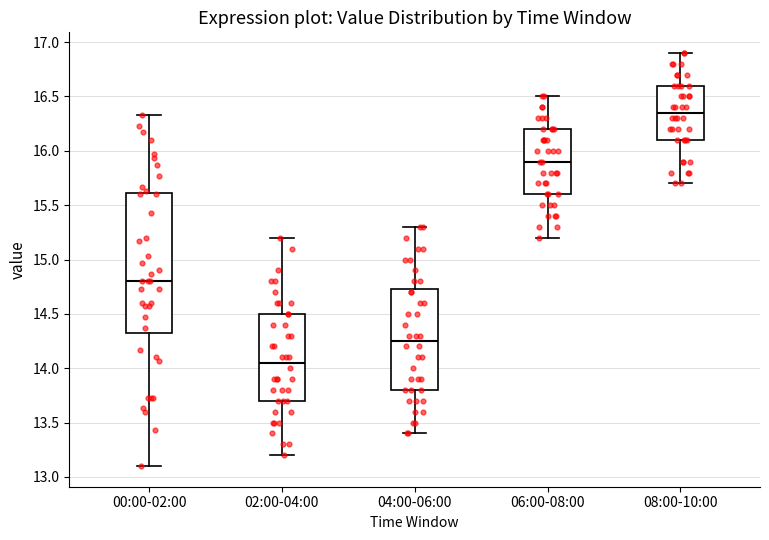

Comparing the boxes themselves (not the whiskers), which one is the tallest?

00:00-02:00